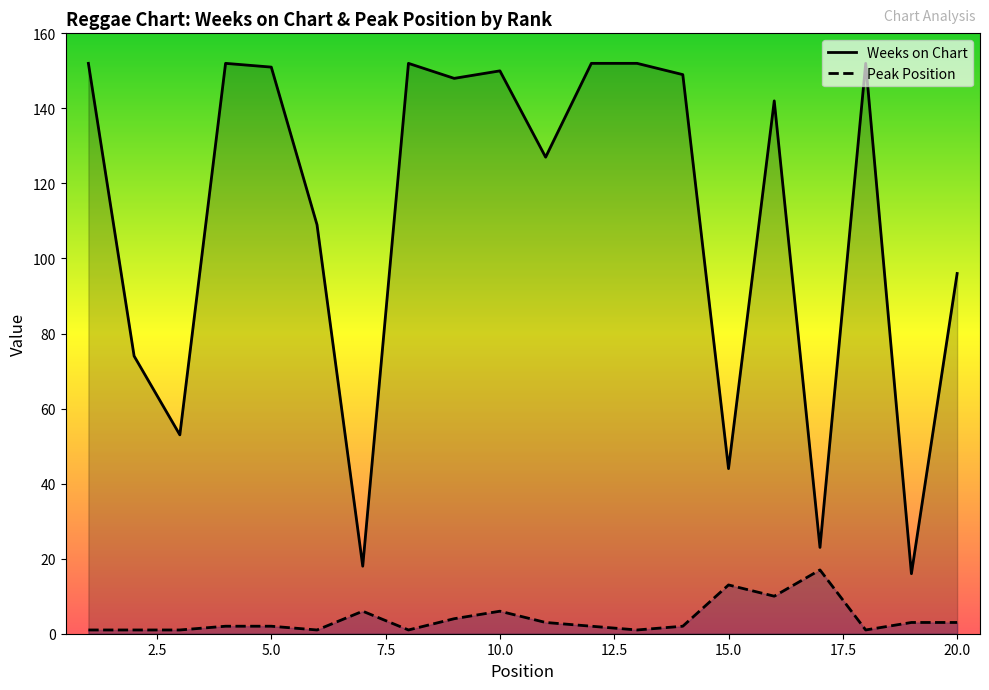

Which series has the largest range (max minus min)?

Weeks on Chart